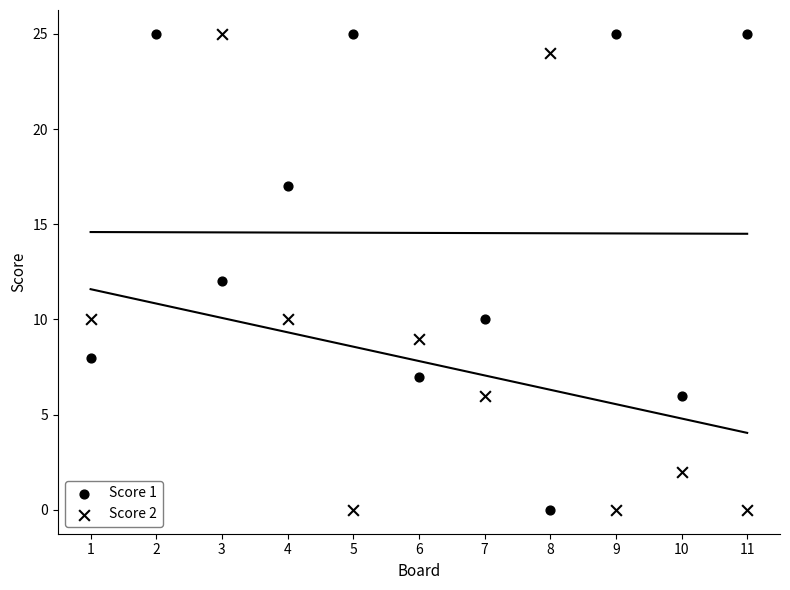

Is the value of Score 1 at 6 greater than the value of Score 2 at 1?

No